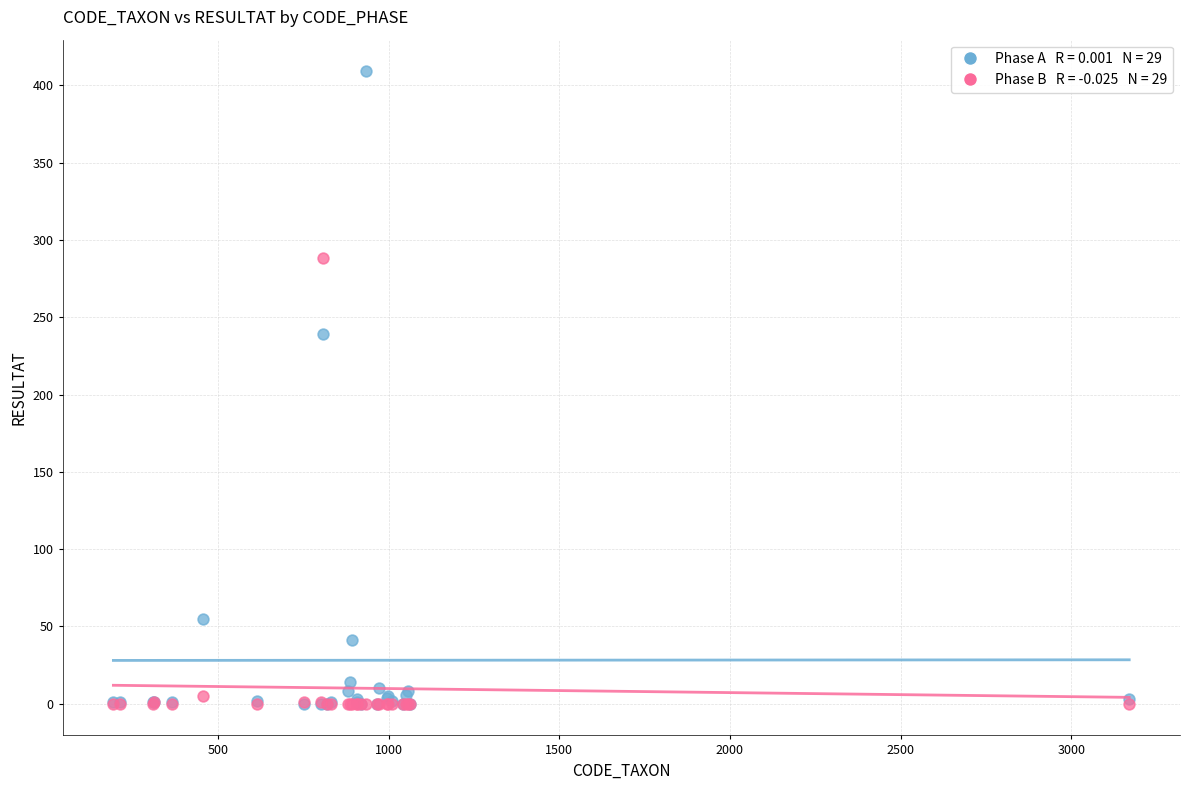

Across all series, what Y value is closest to 204?

239